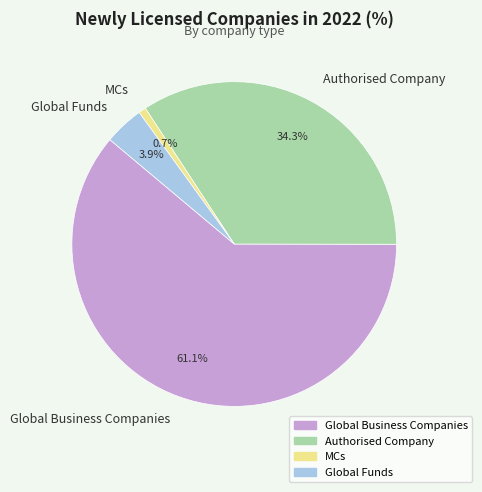

What is the ratio of the value at Global Business Companies to the value at Authorised Company?

1.8